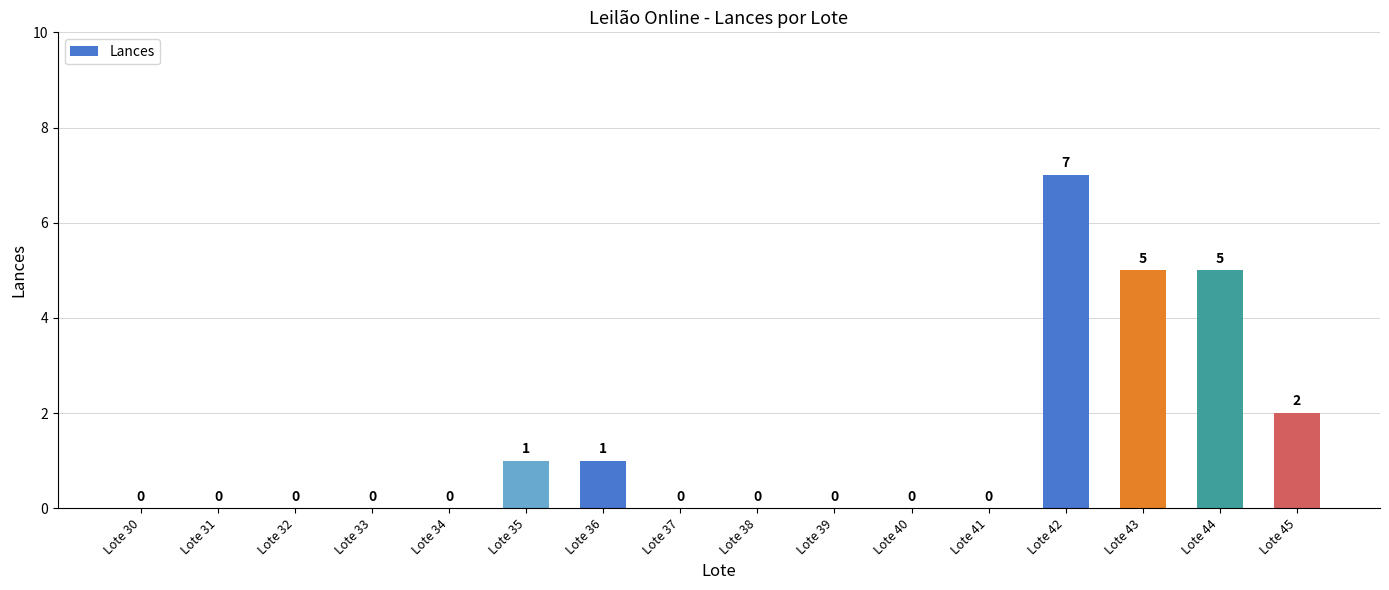

How many positive values are there?

6